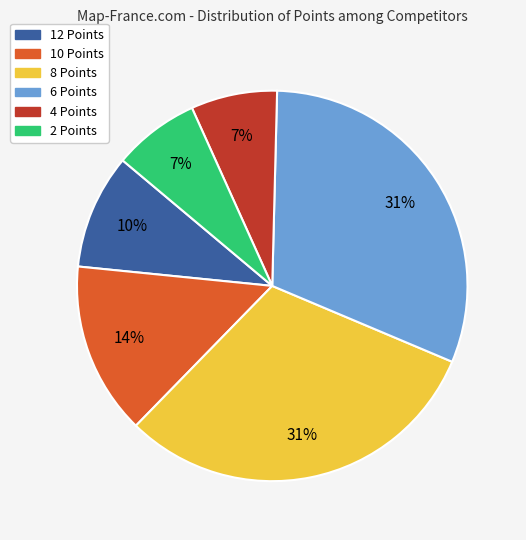

Is it true that 10 Points is 14% of the pie?

True